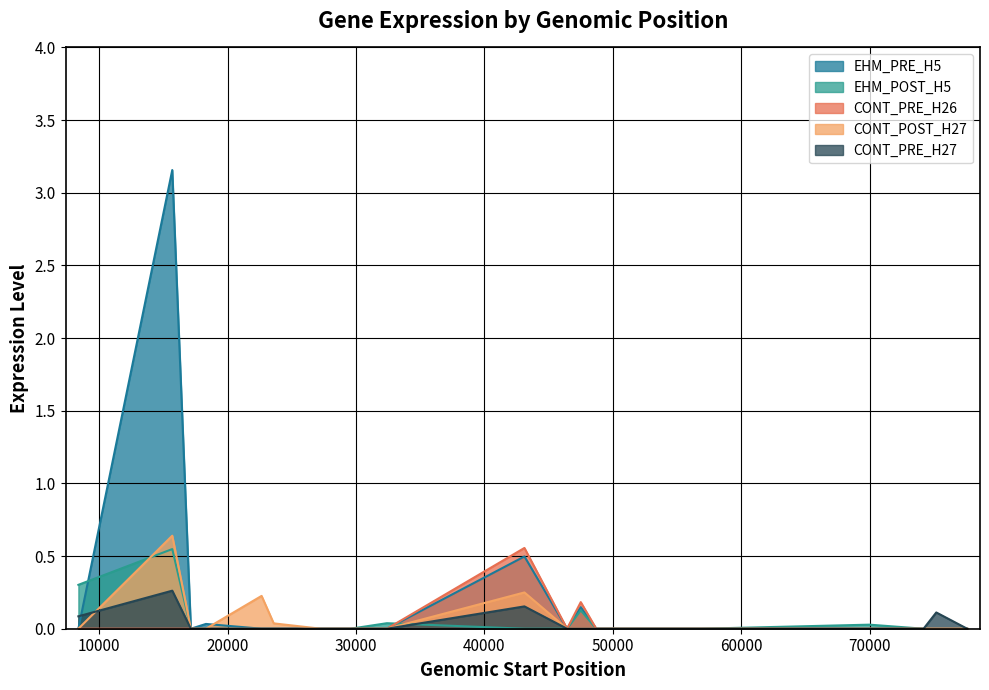

Which series has the widest spread of values?

EHM_PRE_H5